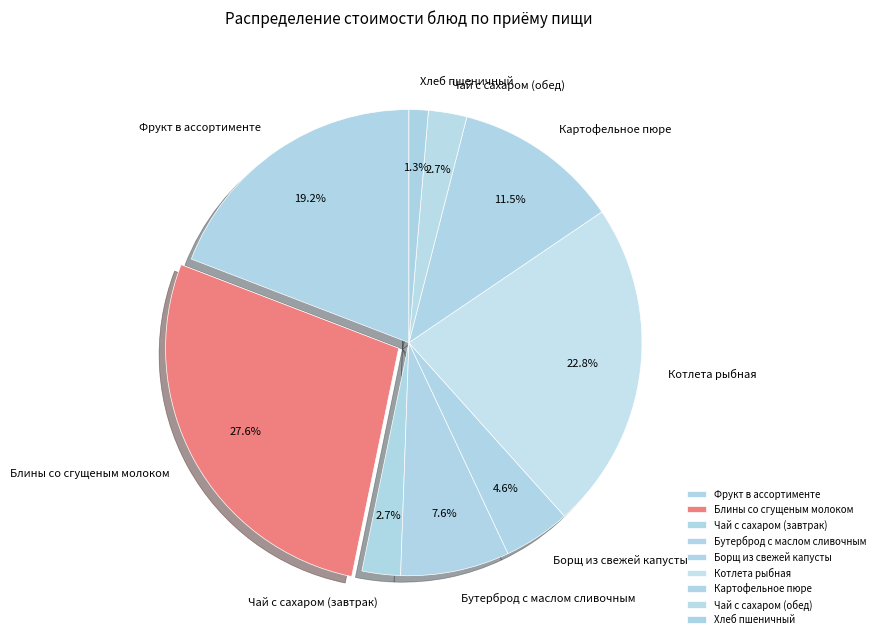

Does Борщ из свежей капусты account for over 50% of the chart?

No